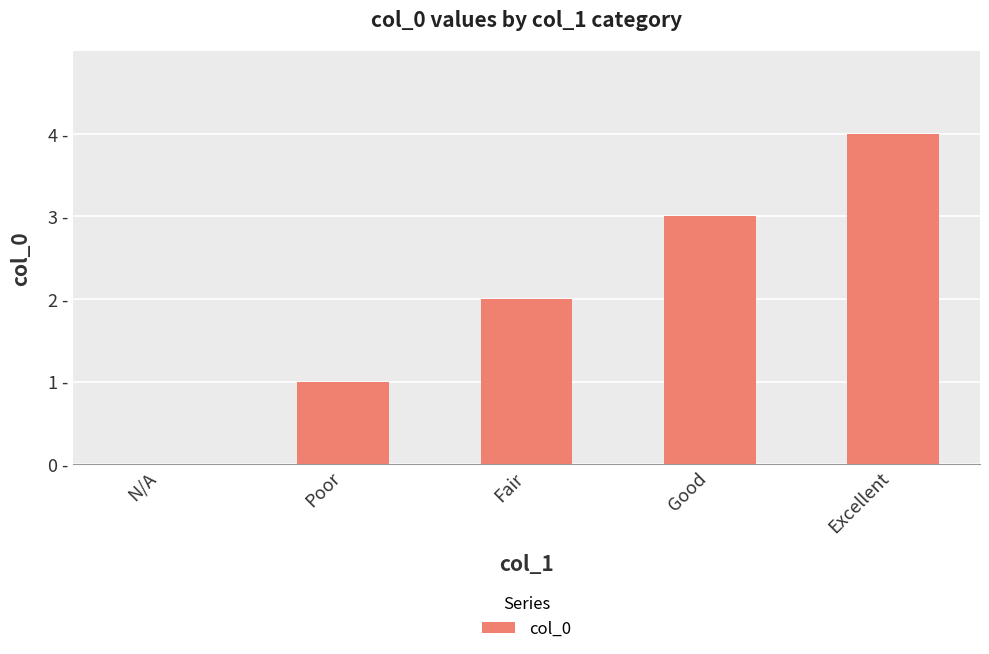

What position from the right is Good?

2